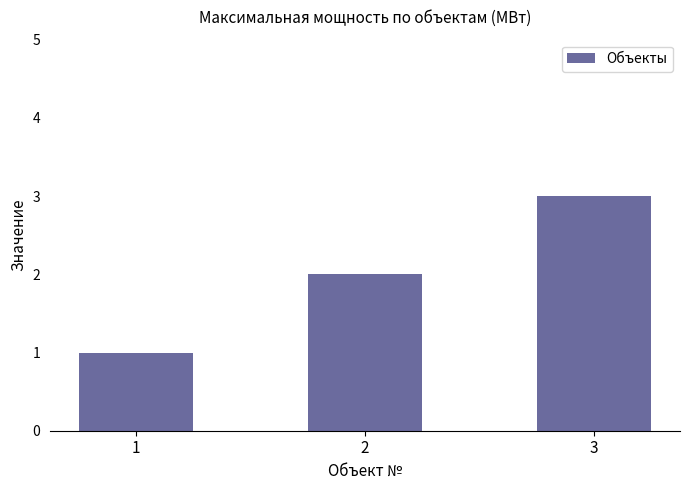

At which label is the value closest to 2?

2